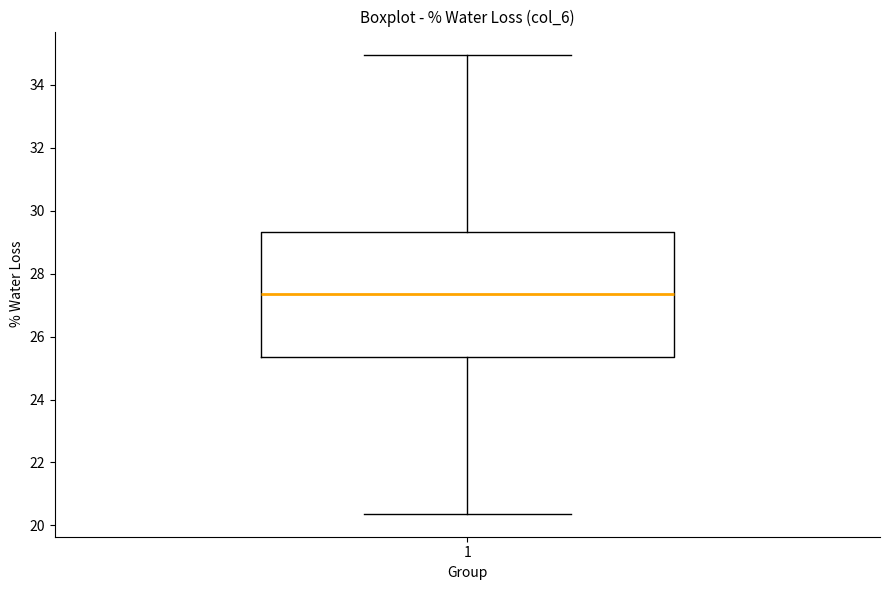

Where is the upper edge of the box at x = 1 on the y-axis? The values are not printed on the chart, so give them approximately, as read against the axis.

29.4